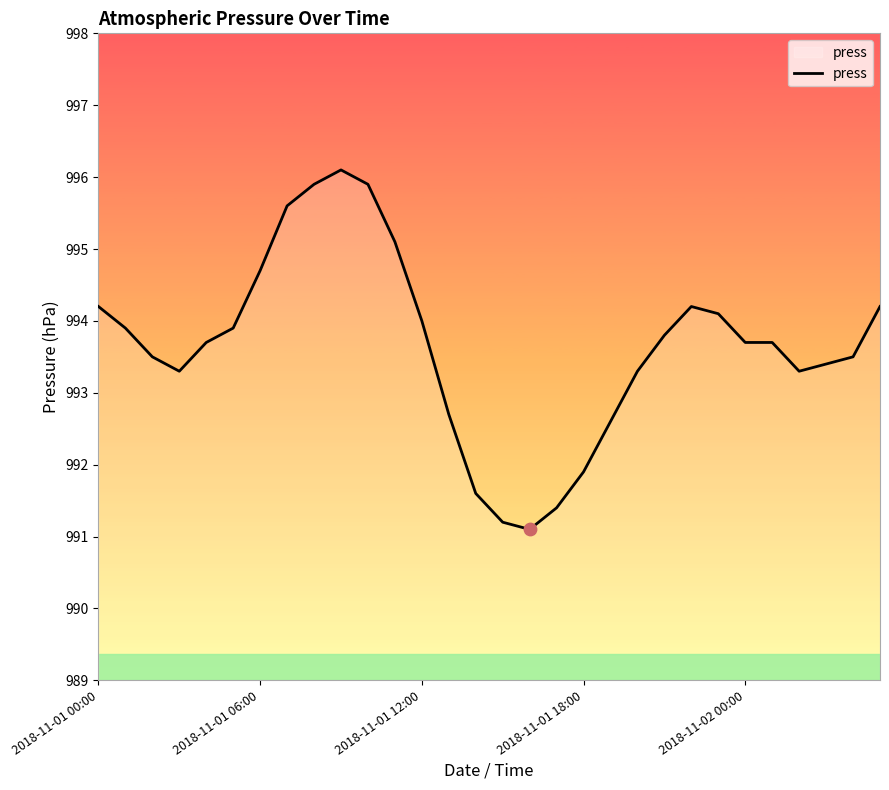

What is the greatest value displayed?

996.1